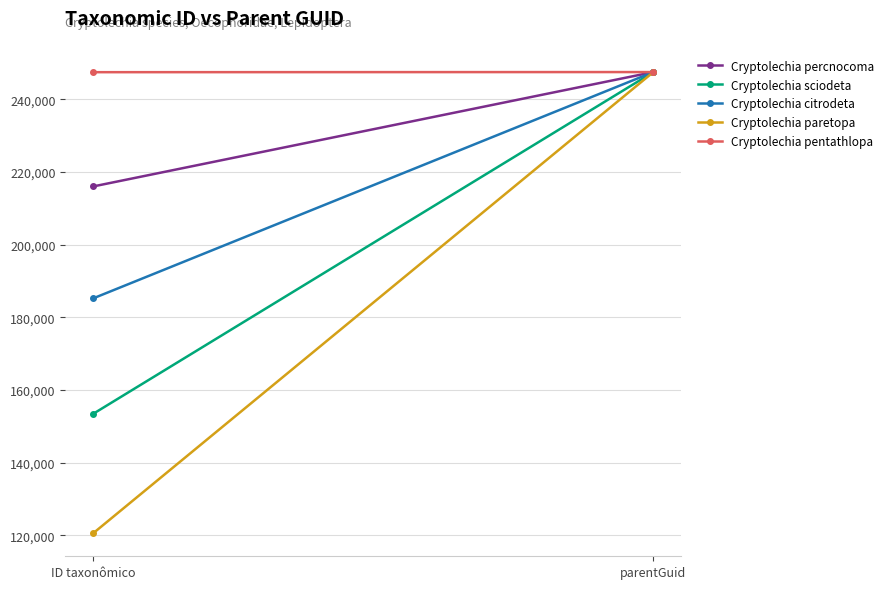

At ID taxonômico, list the series in order from smallest to largest.

Cryptolechia paretopa, Cryptolechia sciodeta, Cryptolechia citrodeta, Cryptolechia percnocoma, Cryptolechia pentathlopa